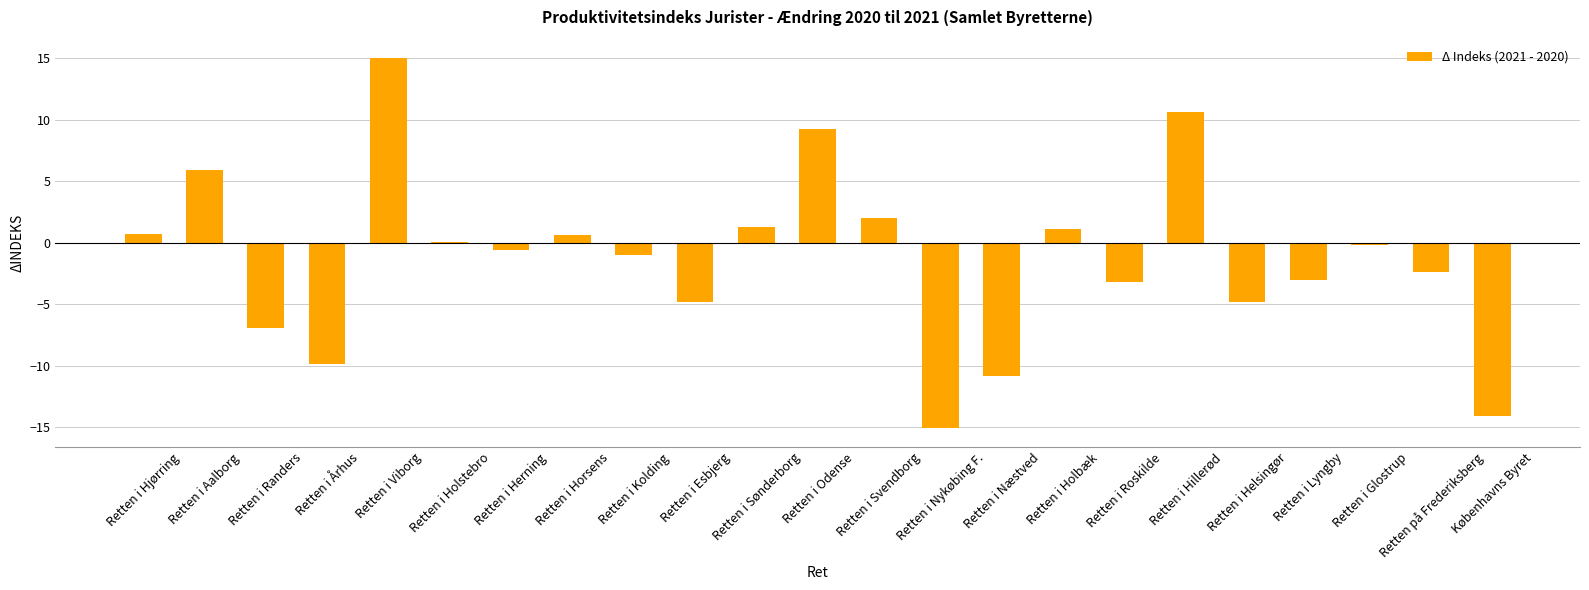

What is the greatest value displayed?

15.0